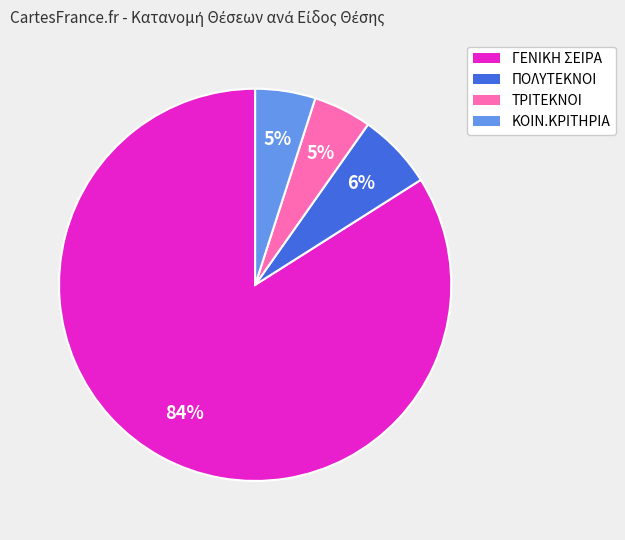

The ΓΕΝΙΚΗ ΣΕΙΡΑ slice represents 84% of the pie. True or false?

True